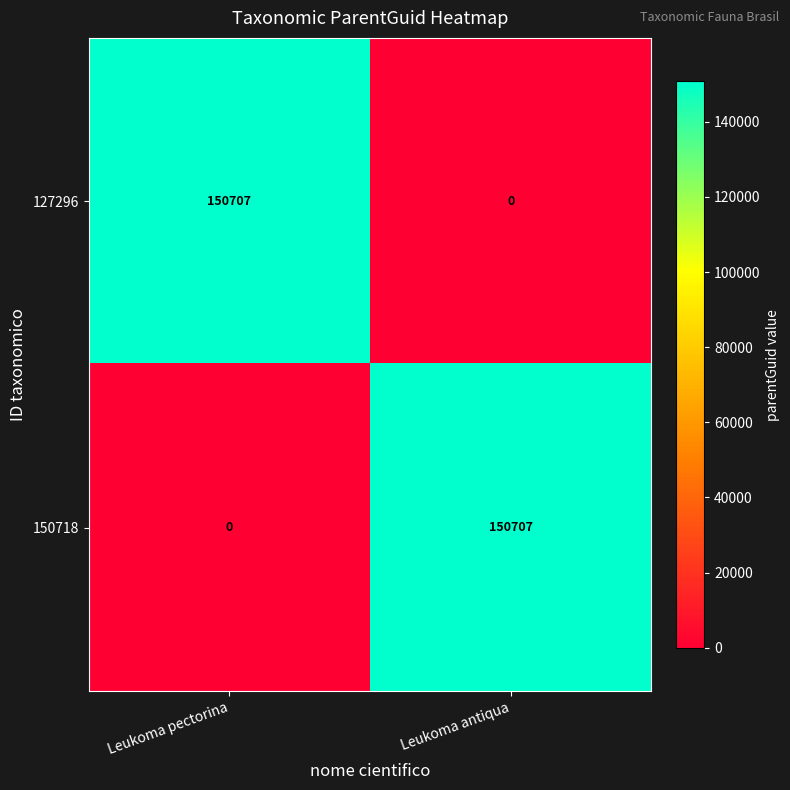

What is the sum of all 150718 values?

150707